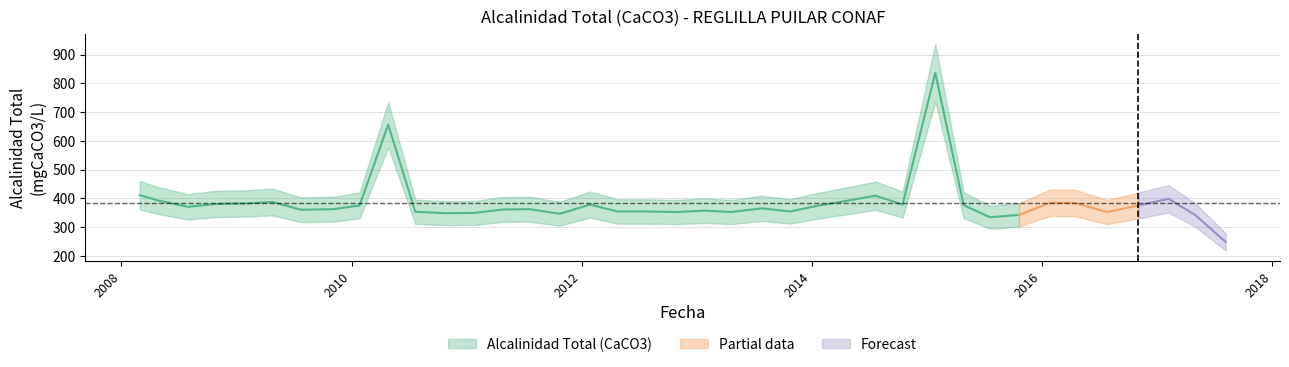

Between 2012-07-28 and 2010-04-27, which is larger?

2010-04-27